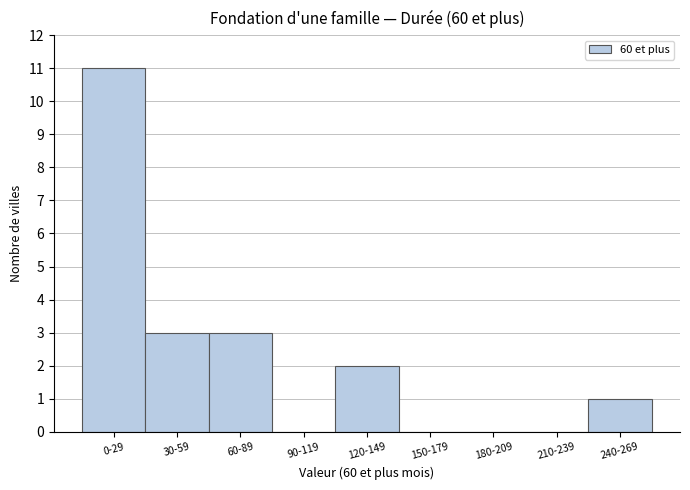

Reading left to right, transcribe all the data shown in this chart.

0-29=11	30-59=3	60-89=3	90-119=0	120-149=2	150-179=0	180-209=0	210-239=0	240-269=1